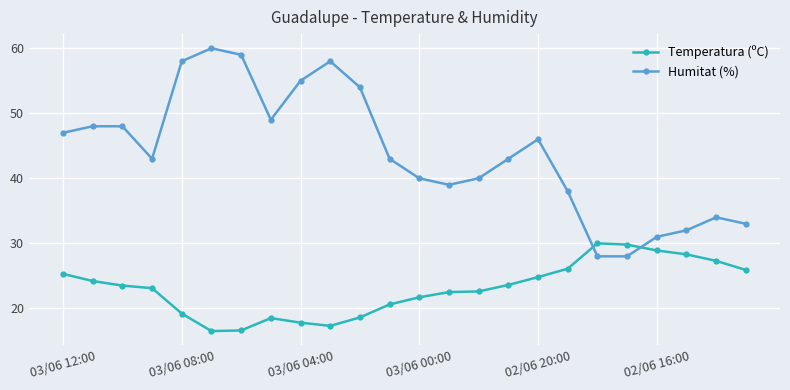

What is the value of the Temperatura (ºC) point at the 21st from the left?

28.9